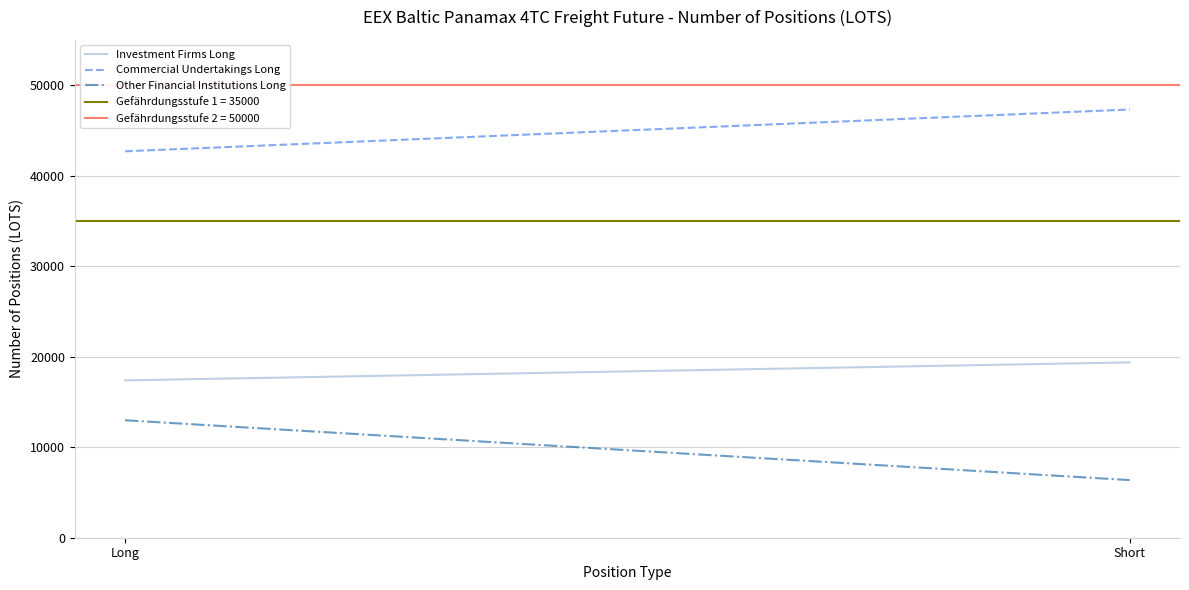

True or false: Investment Firms Long has a value of 17384.0 at Long.

True